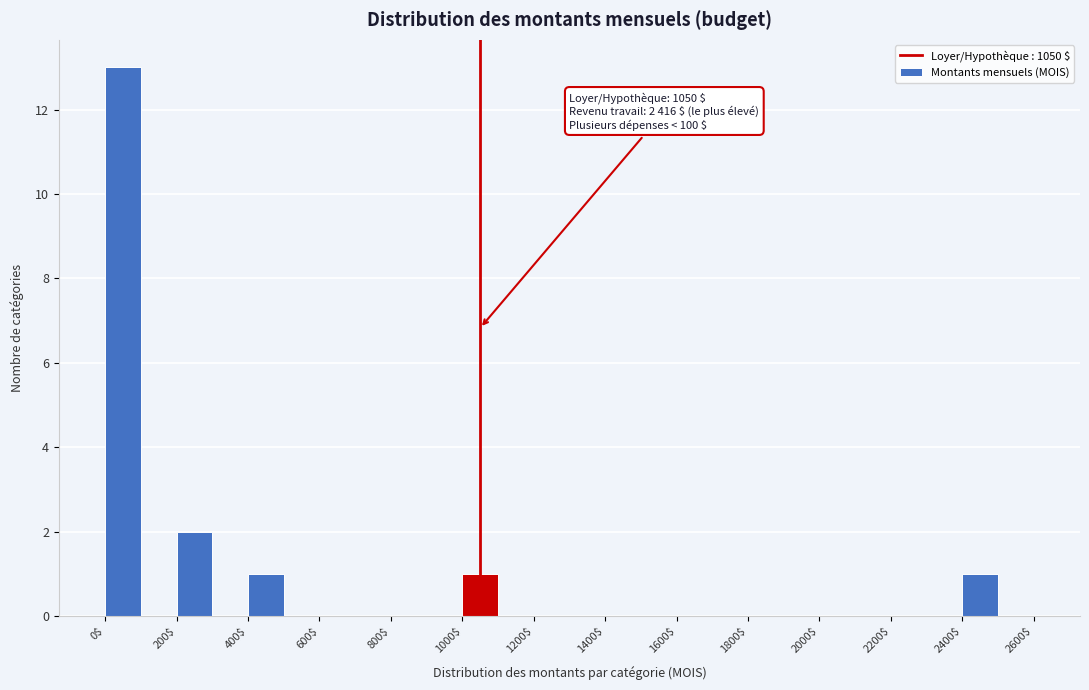

Over which range of the x-axis is the bar tallest?

0 to 100